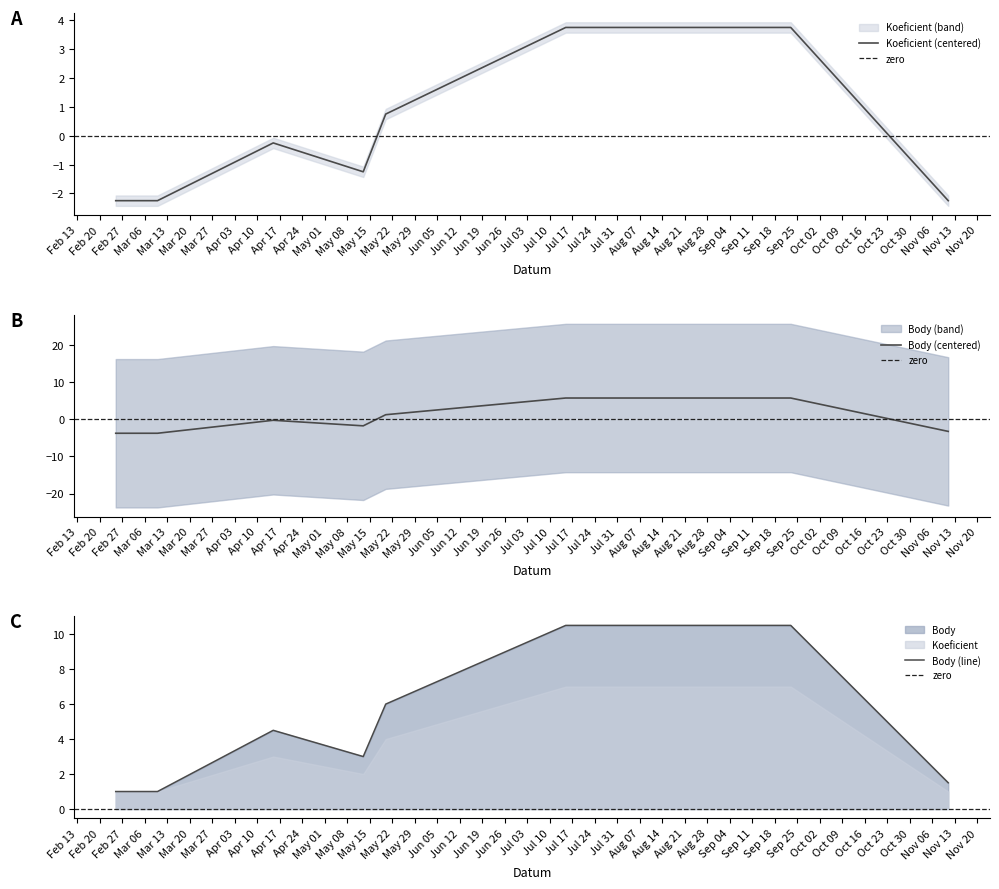

What is the difference between the highest and lowest values at 2017-07-15?

2.0